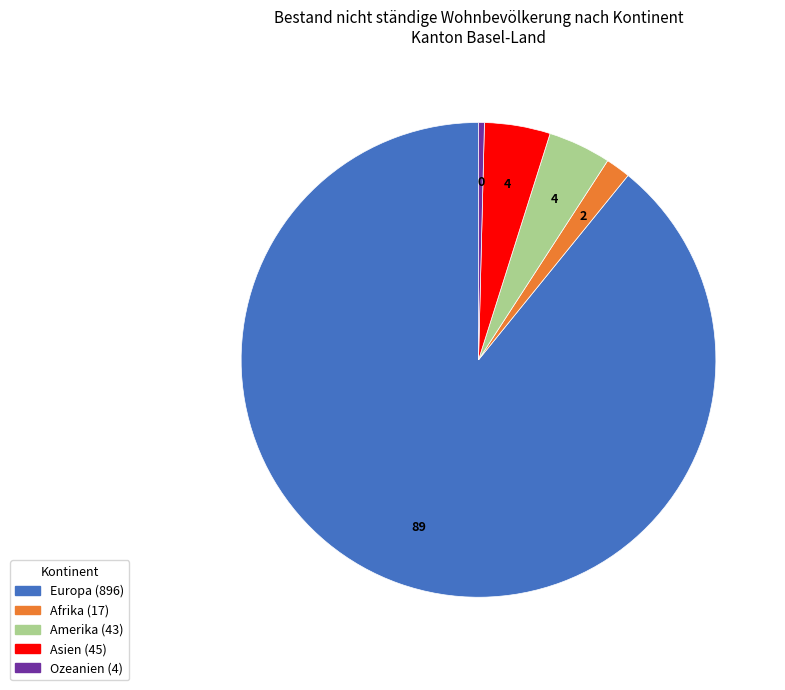

How many slices are in this pie chart?

5